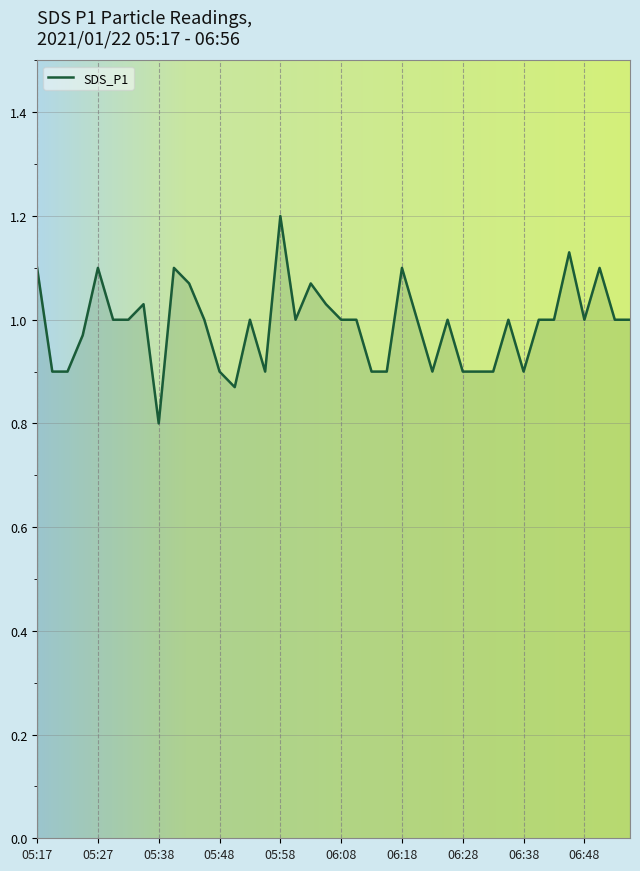

Does the chart display data point markers on the line(s)?

No